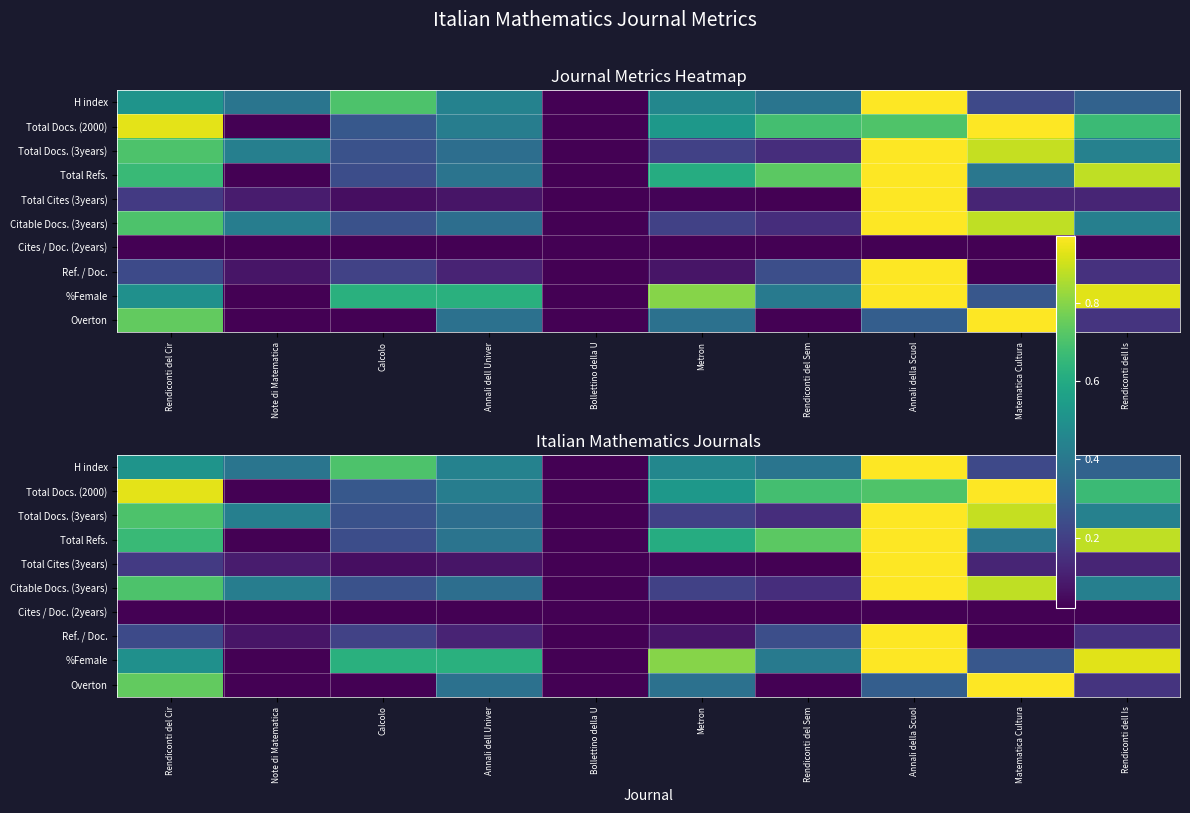

Rank the series at Metron from lowest to highest value.

Cites / Doc. (2years), Total Cites (3years), Ref. / Doc., Total Docs. (3years), Citable Docs. (3years), Overton, H index, Total Docs. (2000), Total Refs., %Female